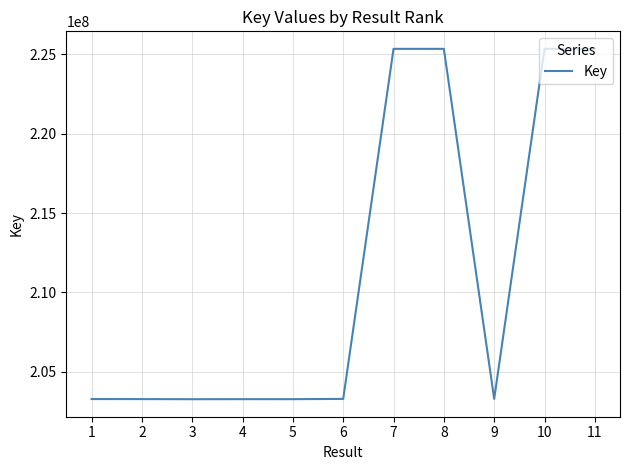

What is the minimum value shown in the chart?

203270427